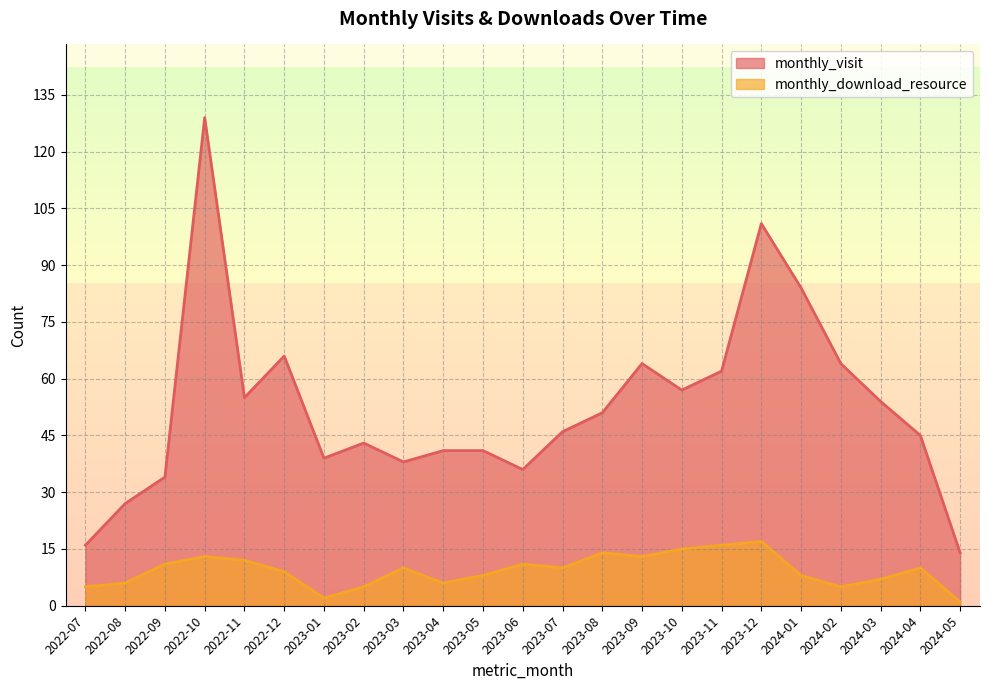

At which label does monthly_download_resource first exceed 10?

2022-09